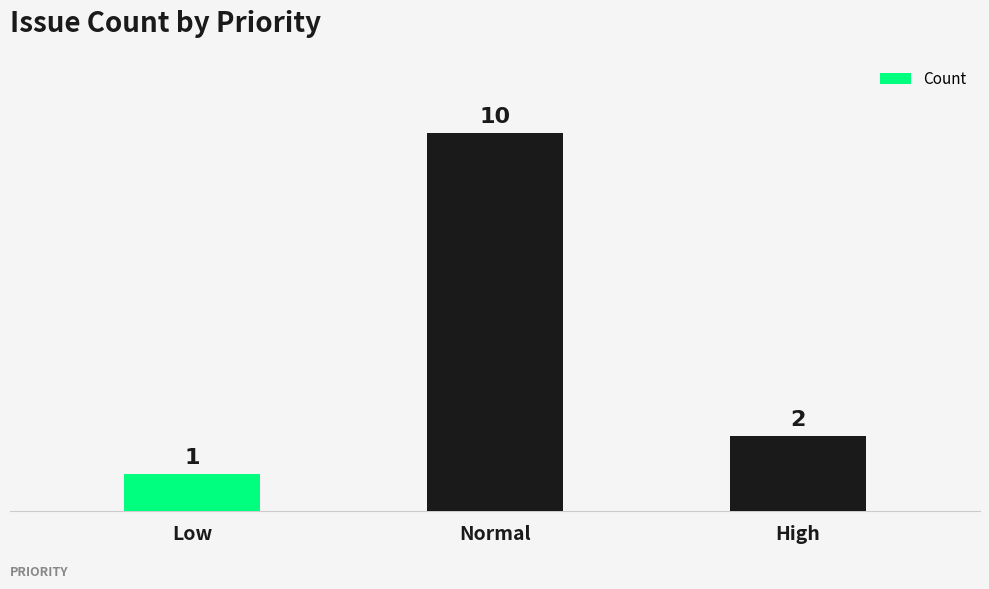

At which label does the data first exceed 2?

Normal